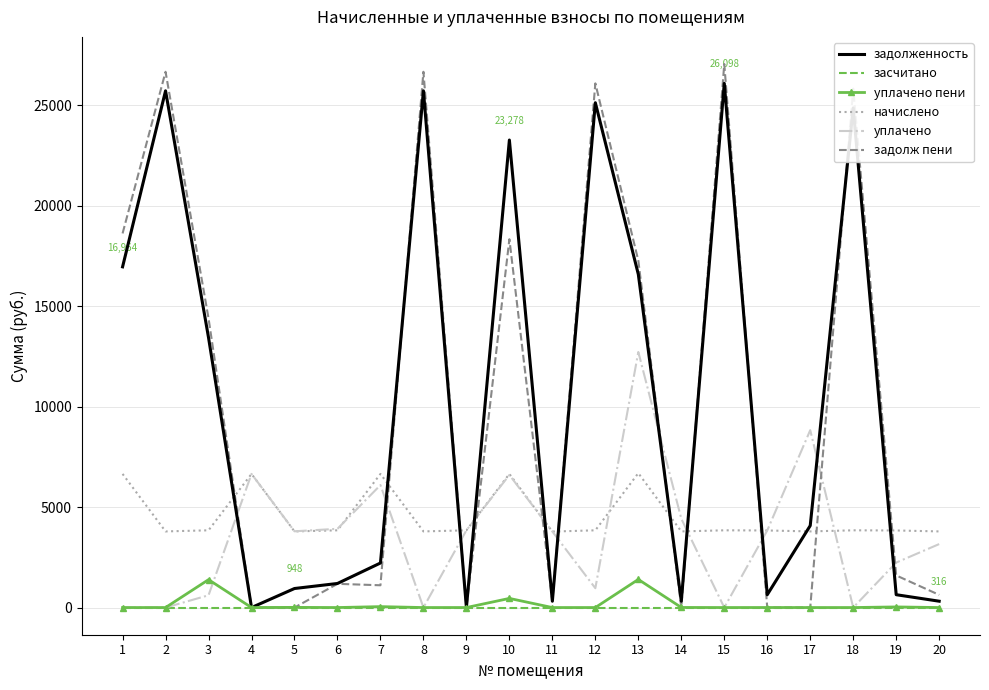

What is the maximum value shown in the chart?

27059.8